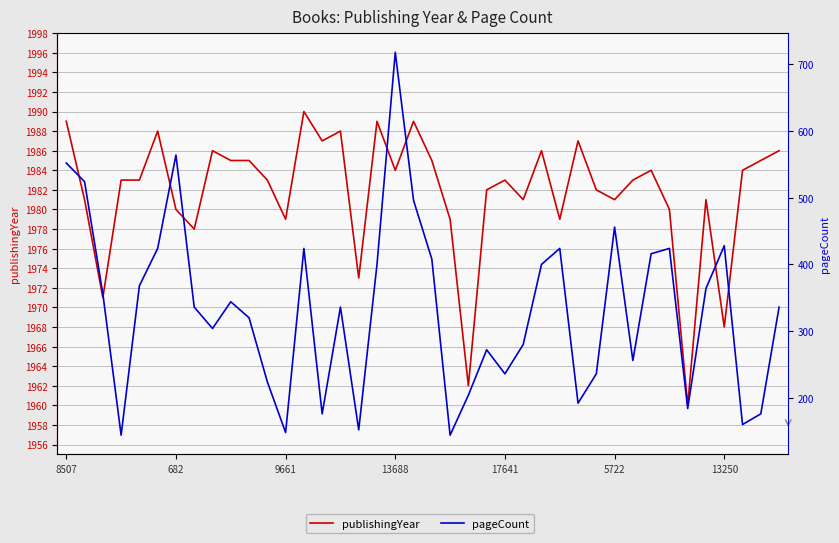

How many interior local valleys does the pageCount series have?

11